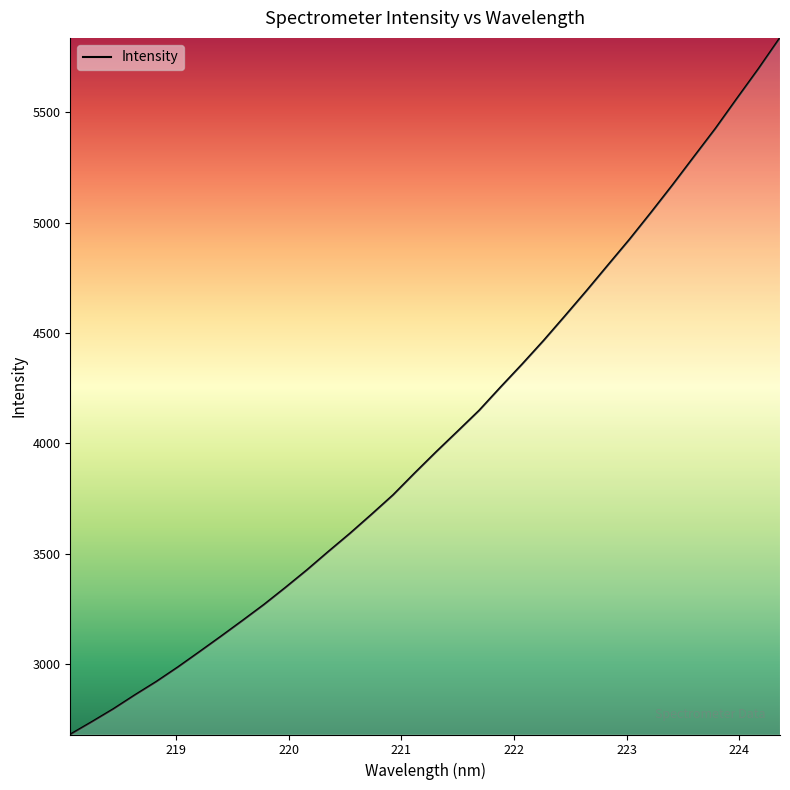

What is the difference between the second highest and second lowest values?

2957.1